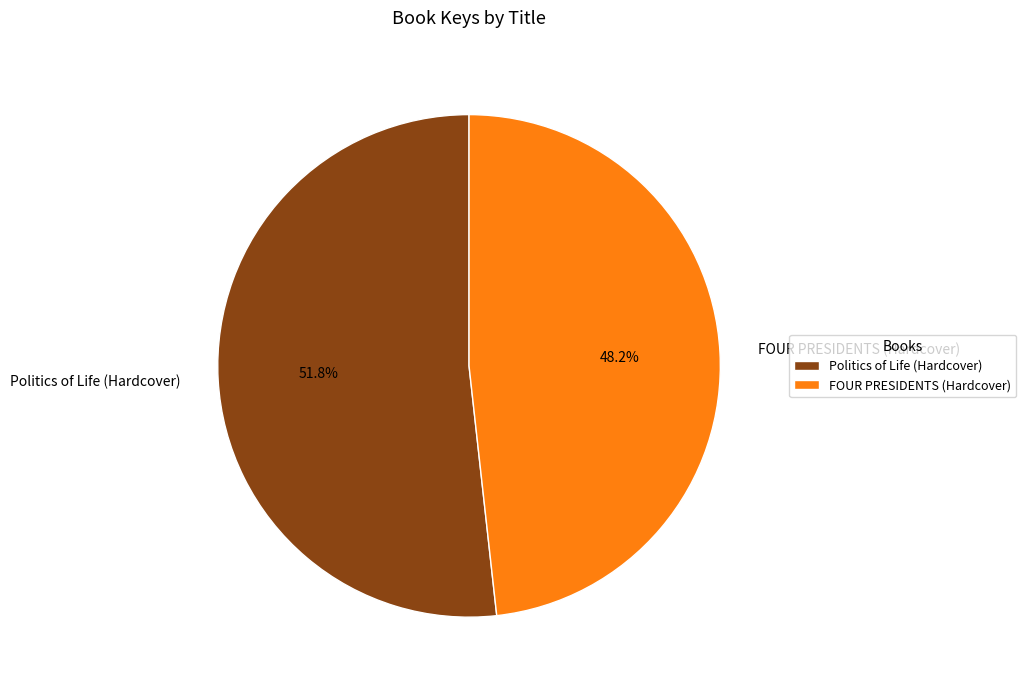

Which slice is the smallest?

FOUR PRESIDENTS (Hardcover)